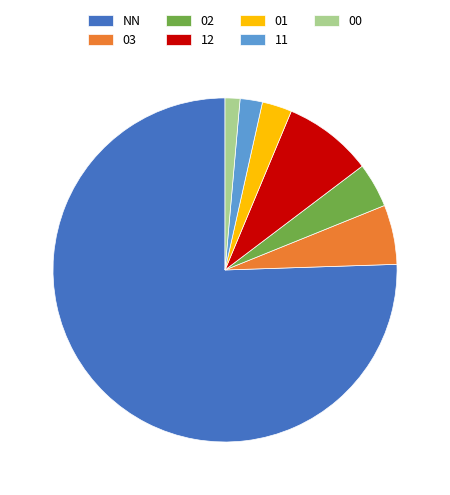

True or false: NN accounts for 65% of the total.

False